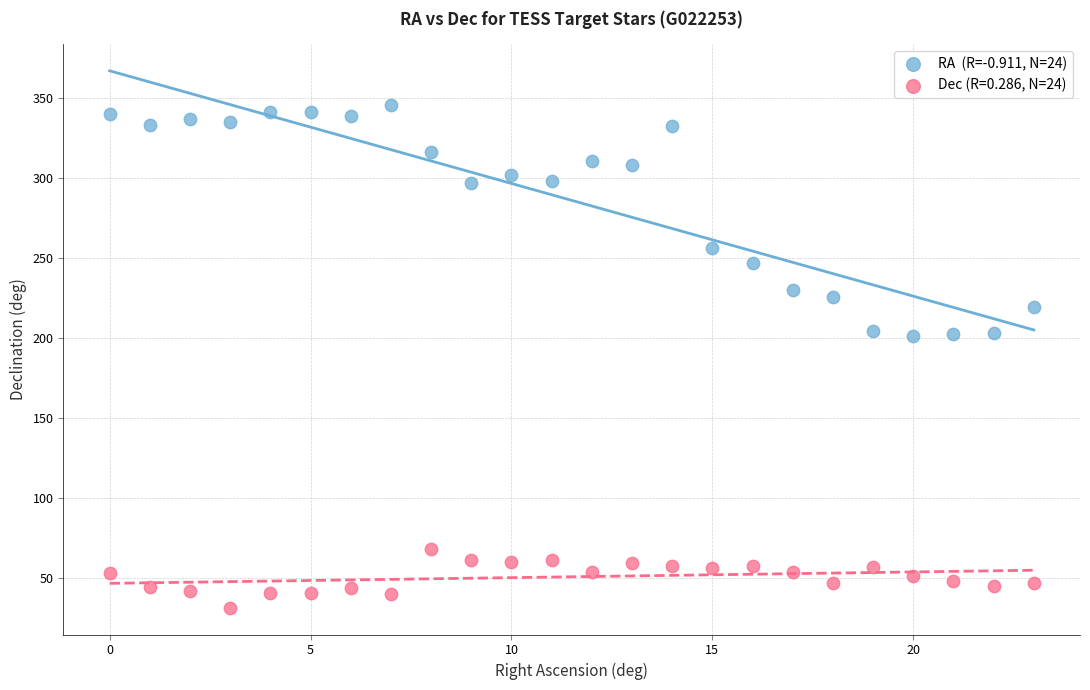

How many data points are displayed?

48